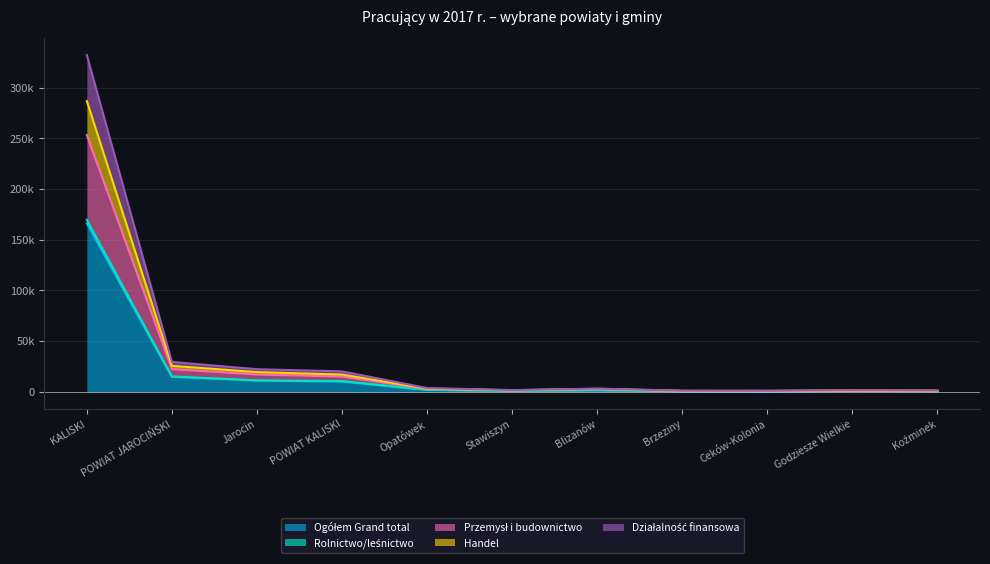

The Przemysł i budownictwo series shows 111214 at KALISKI. True or false?

False